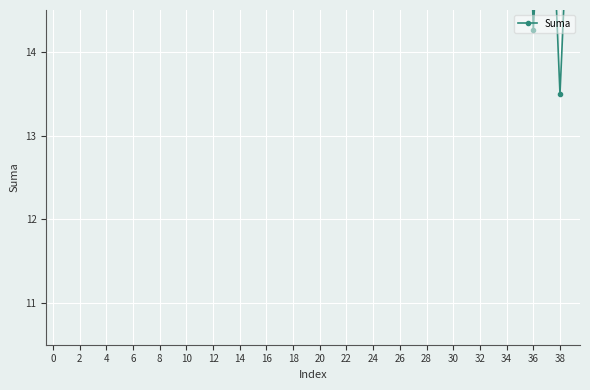

How many lines are shown in the chart?

1